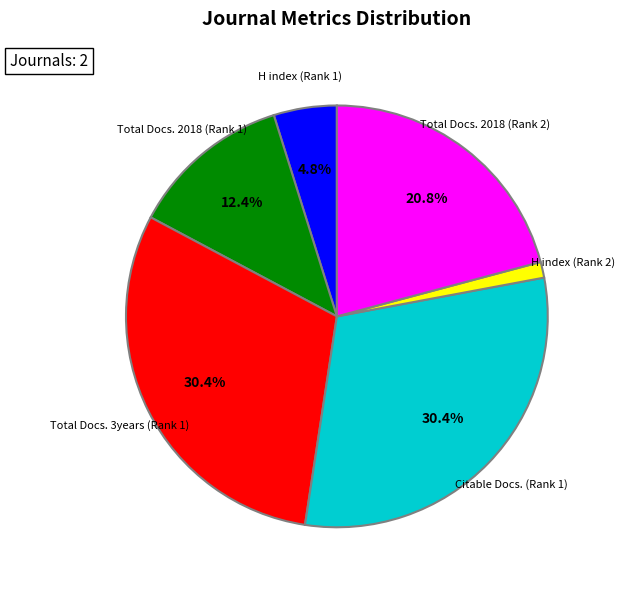

Is there any slice that represents more than half of the pie?

No